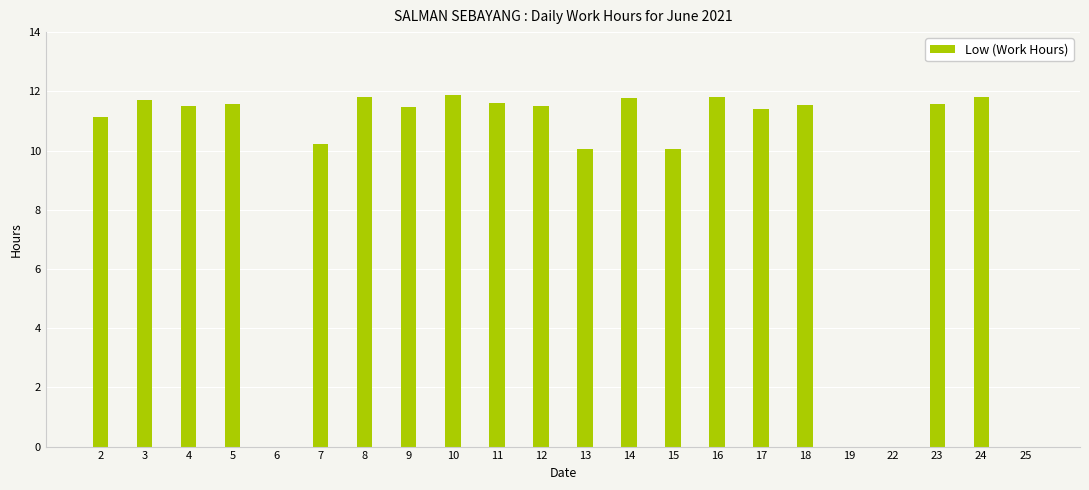

True or false: the data shows 0.0 at 25.

True